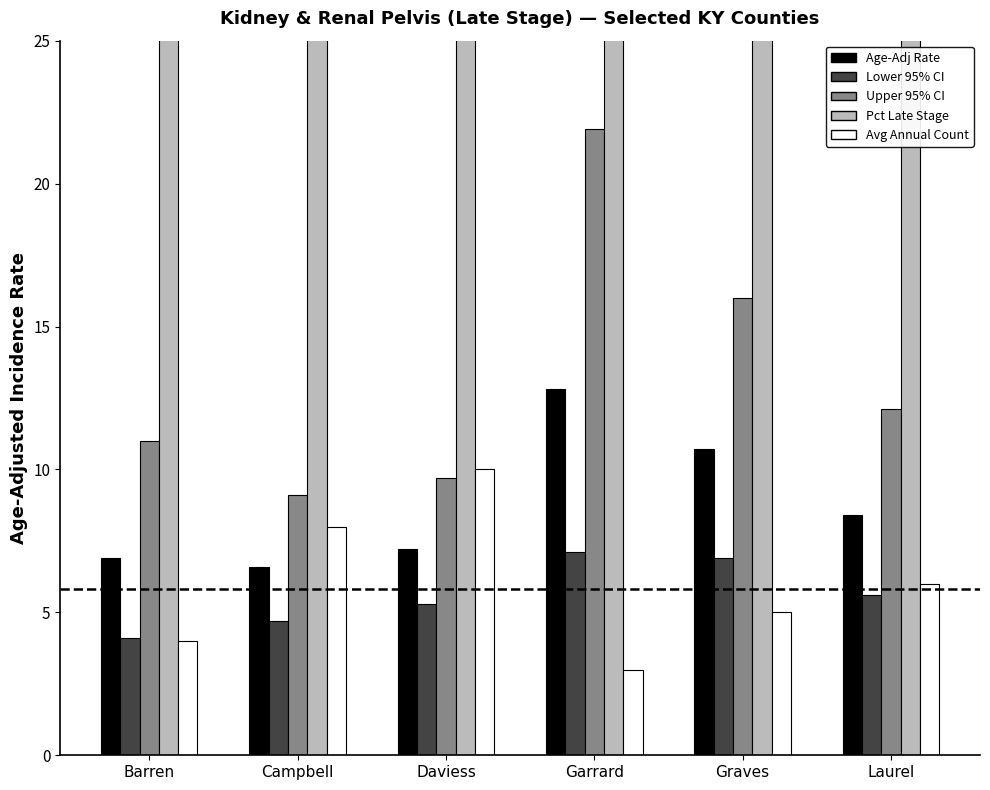

Which series has the largest total across all categories?

Pct Late Stage